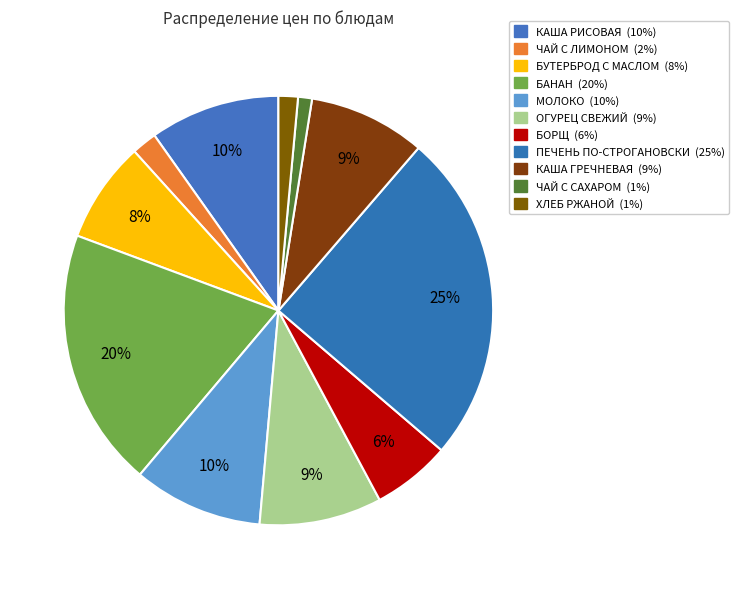

How many segments does this pie chart have?

11